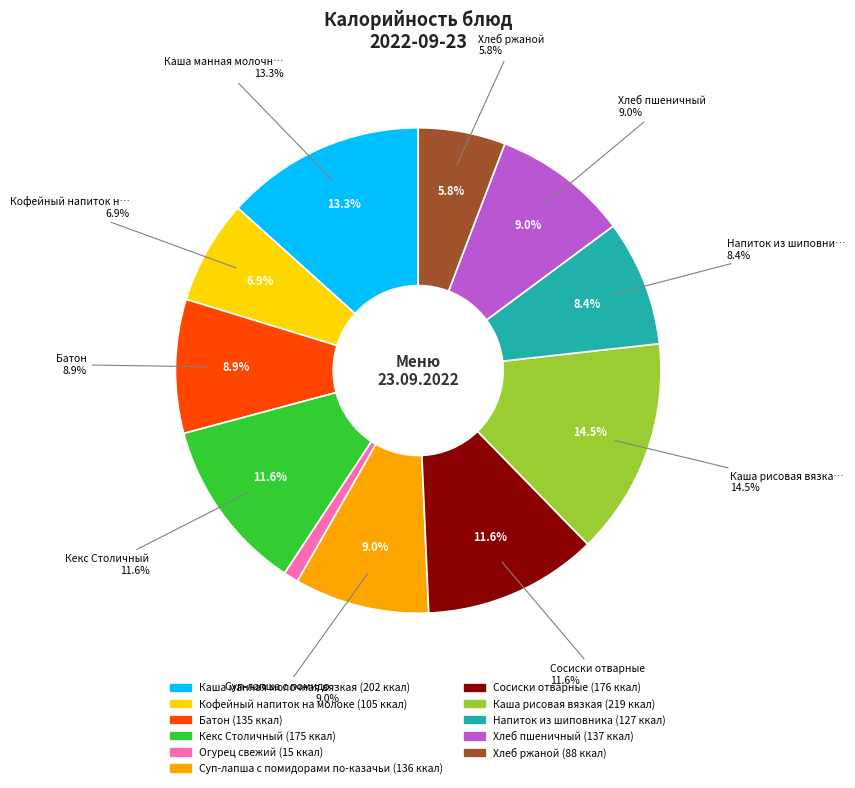

To the nearest percent, what is the difference between the largest and smallest slice percentages?

13%